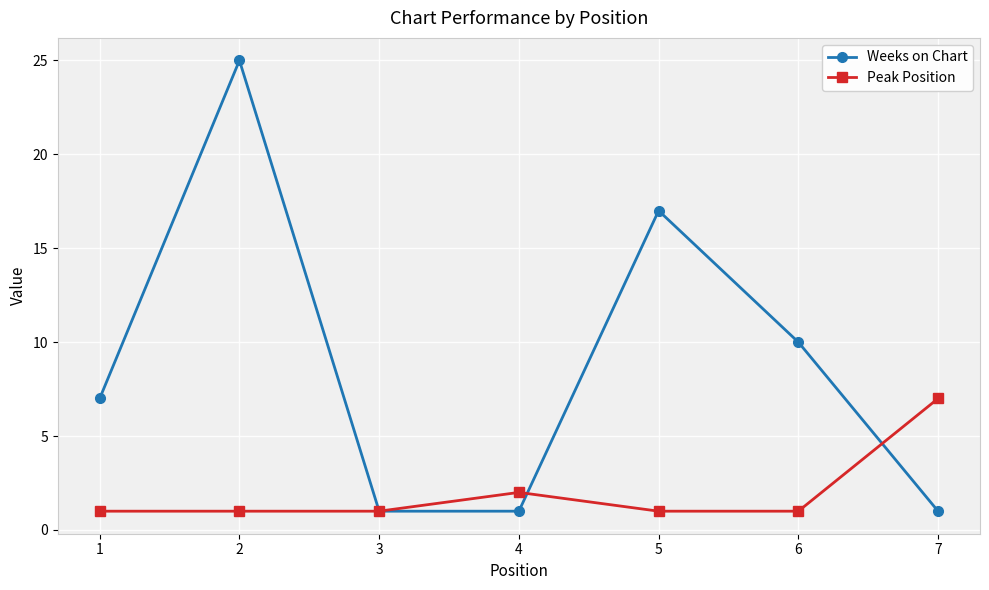

At how many categories does at least one series exceed 5?

5